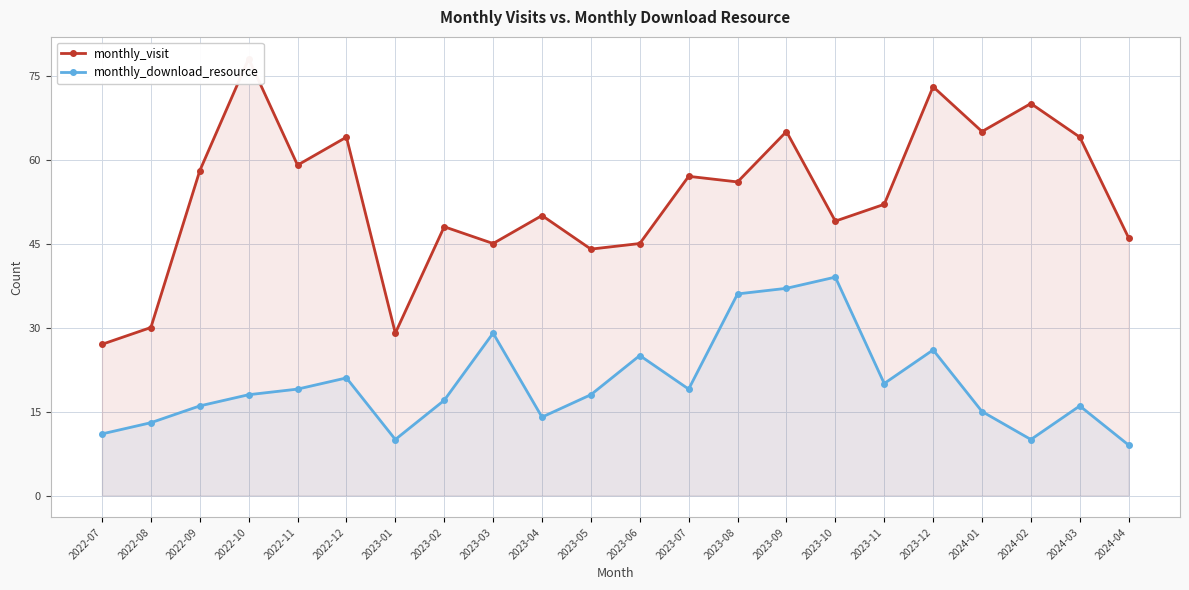

The monthly_visit series shows 45 at 2023-06. True or false?

True